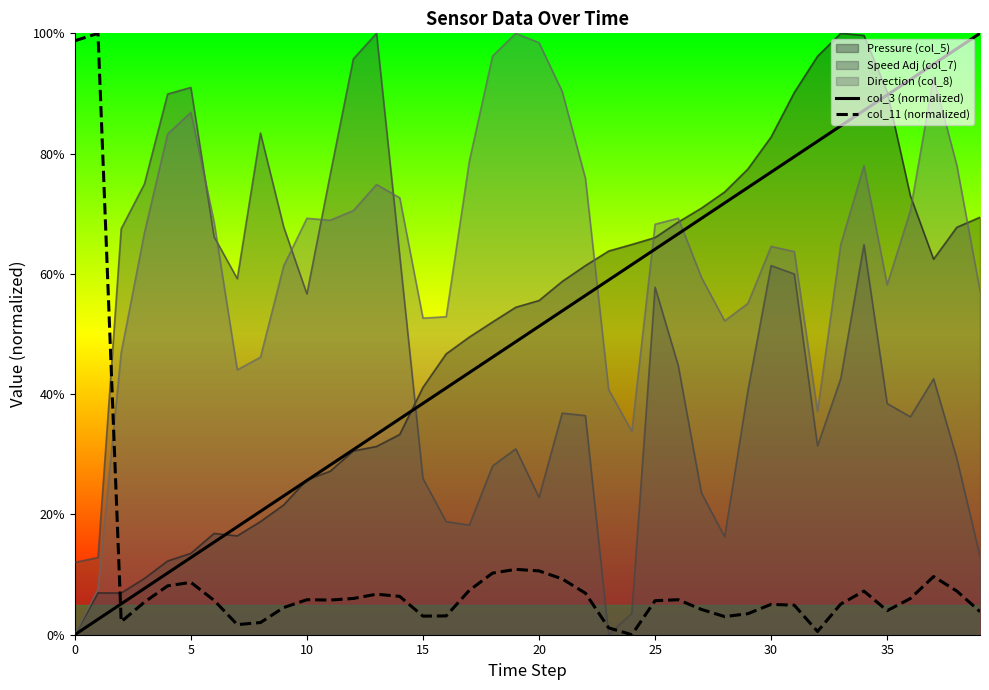

What are all the series names shown in the legend?

Pressure (col_5), Speed Adj (col_7), Direction (col_8), col_3 (normalized), col_11 (normalized)